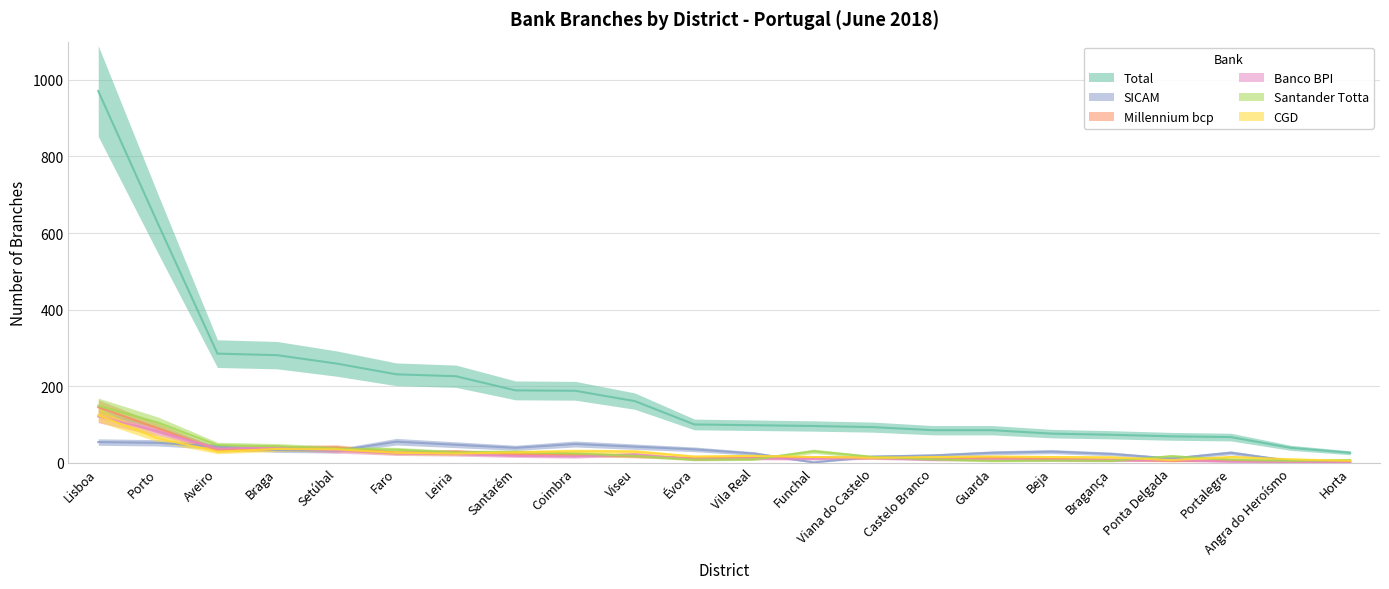

What is the sum of all Santander Totta values?

635